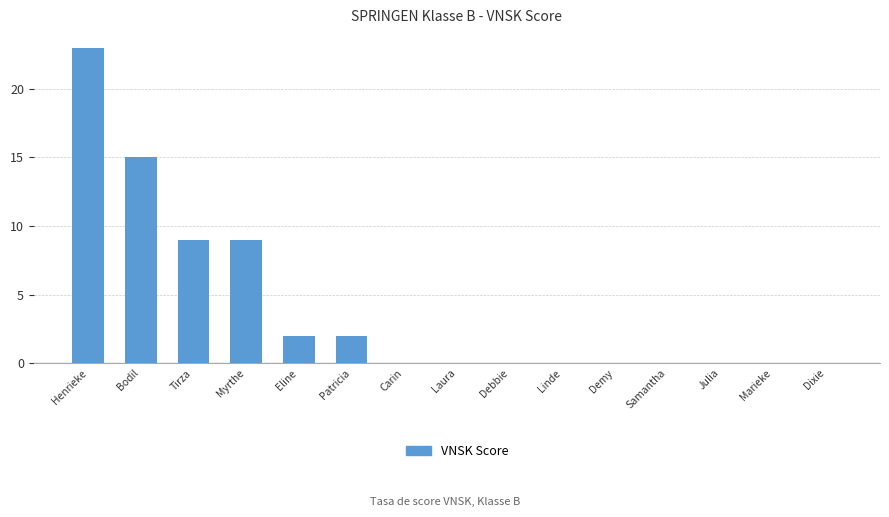

Reading right to left, transcribe all the data shown in this chart.

Dixie=0	Marieke=0	Julia=0	Samantha=0	Demy=0	Linde=0	Debbie=0	Laura=0	Carin=0	Patricia=2	Eline=2	Myrthe=9	Tirza=9	Bodil=15	Henrieke=23